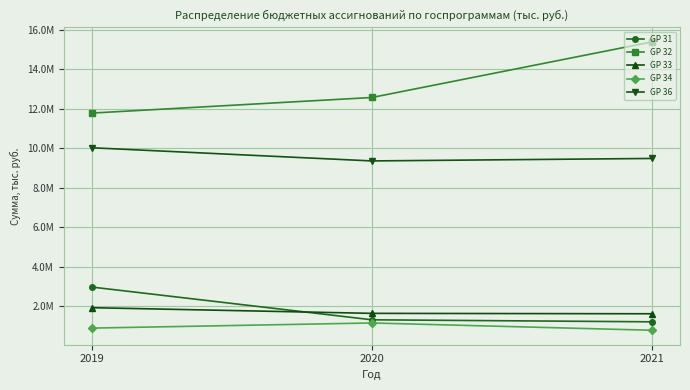

What are all the series names shown in the legend?

GP 31, GP 32, GP 33, GP 34, GP 36